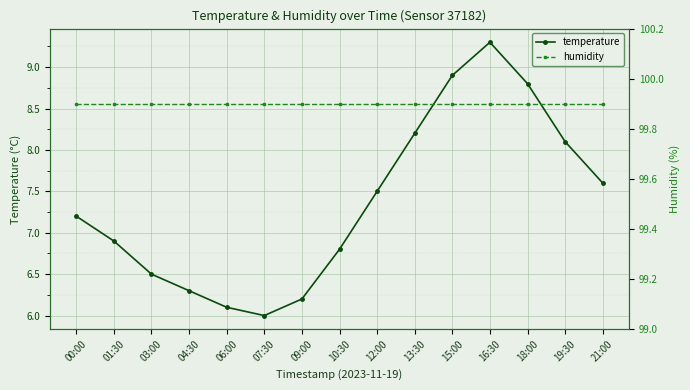

What is the label of the 14th point from the left?

19:30